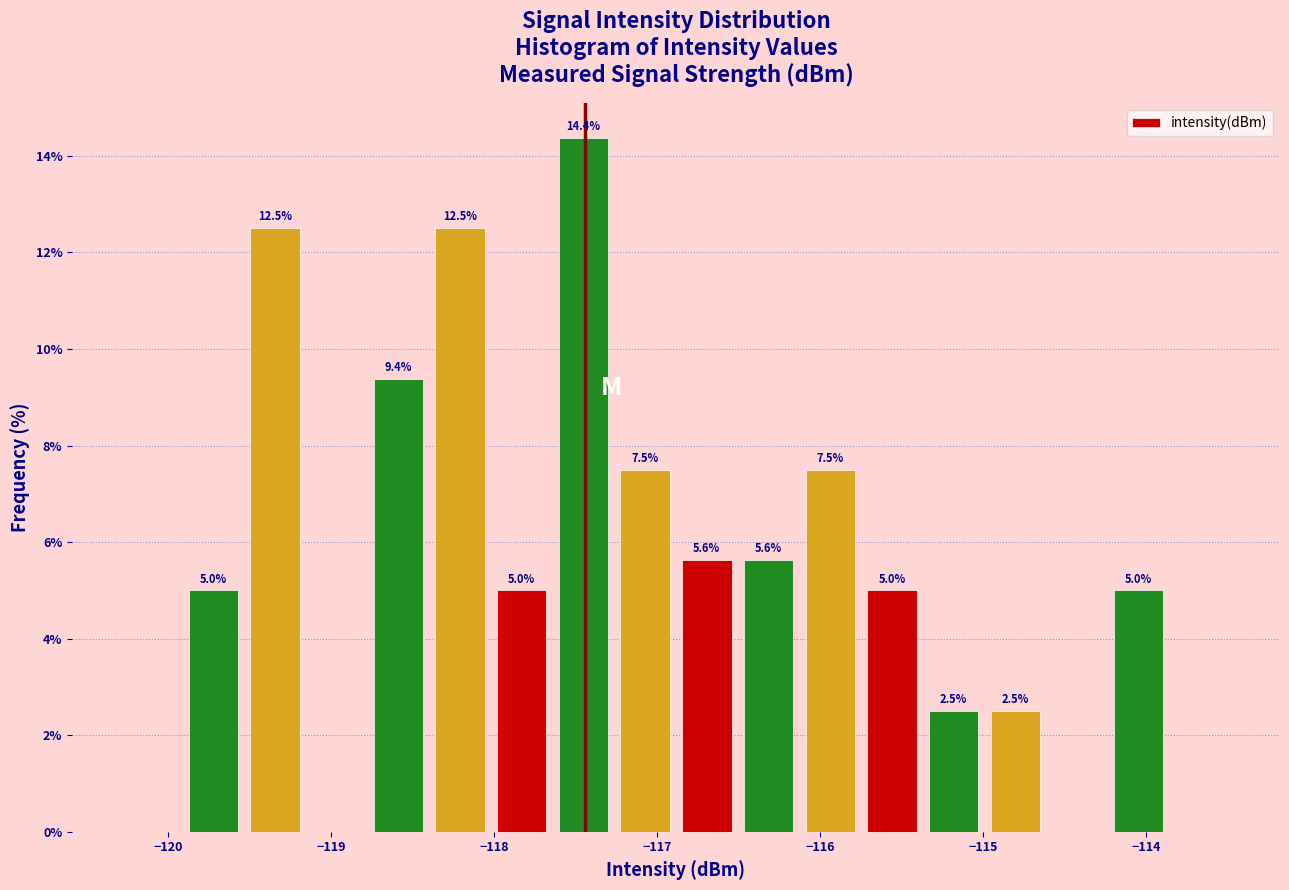

Around what value on the x-axis is the tallest bar? Give the approximate position of its centre, as read against the axis.

-117.5